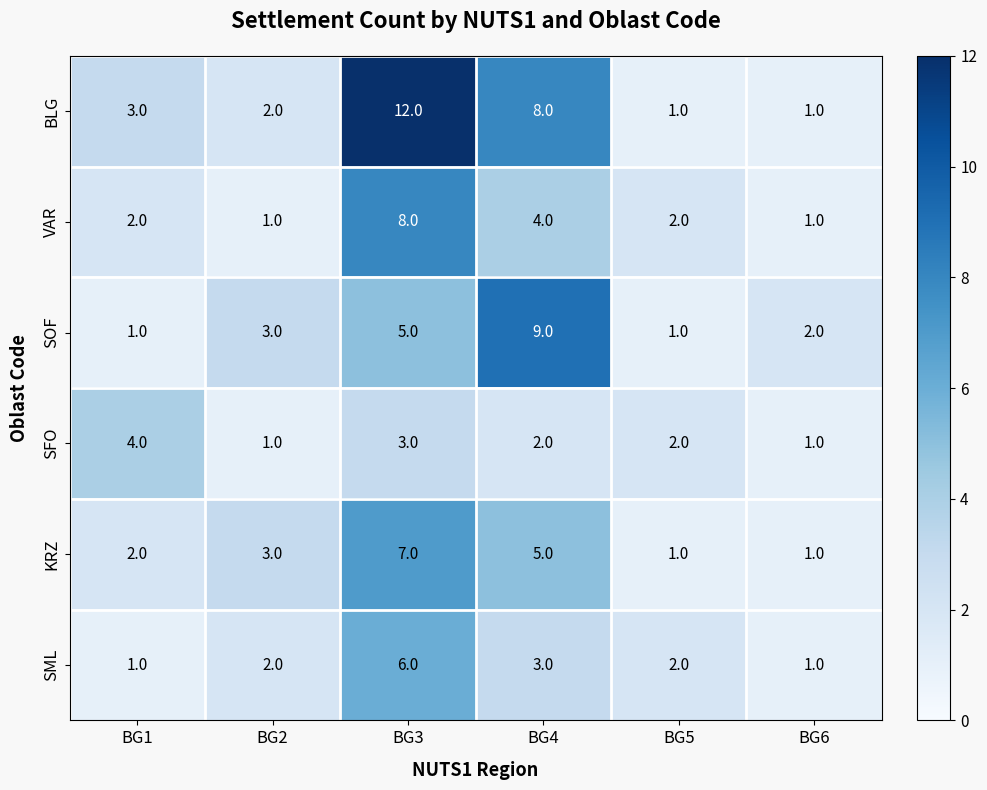

What is the total value across all series at BG5?

9